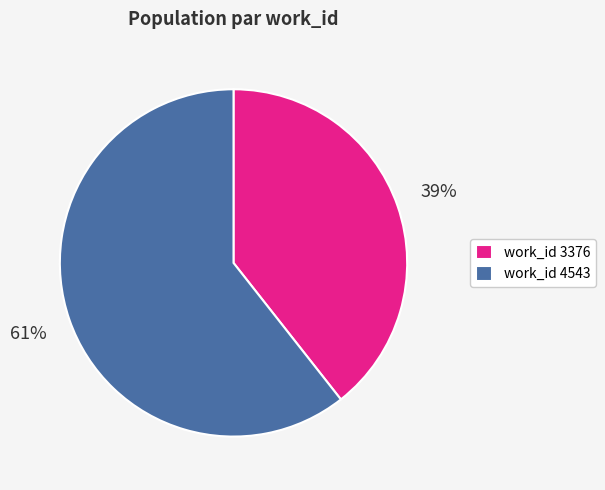

What is the largest slice in the pie chart?

work_id 4543